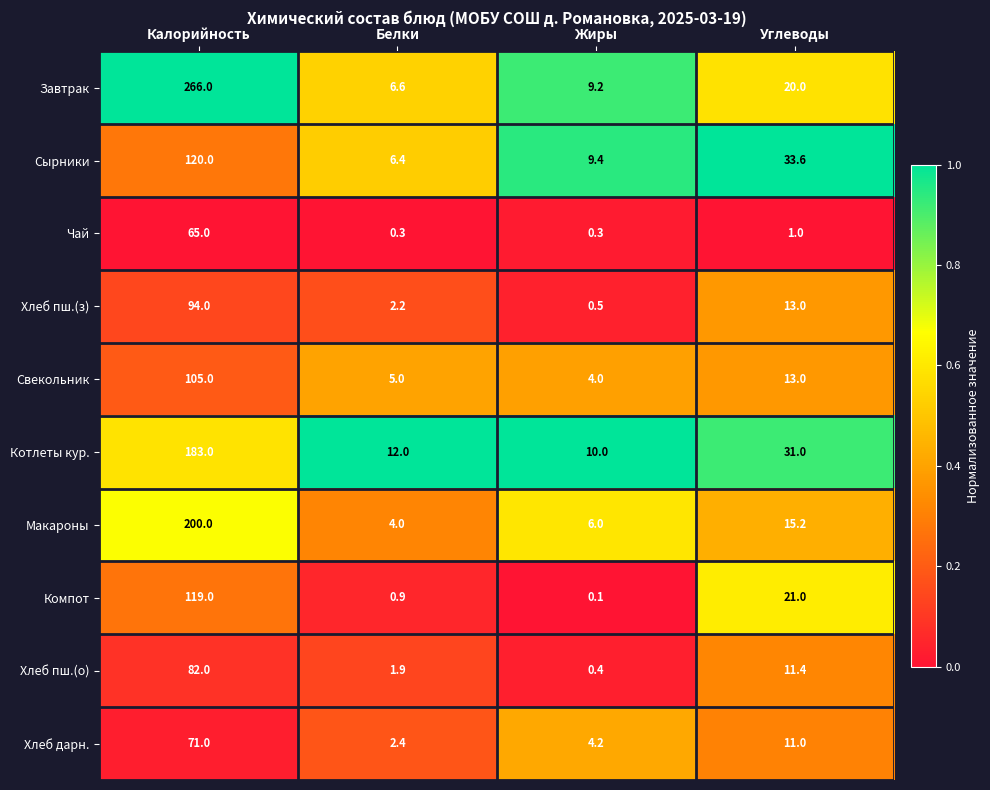

The Сырники series shows 6.4 at Белки. True or false?

True